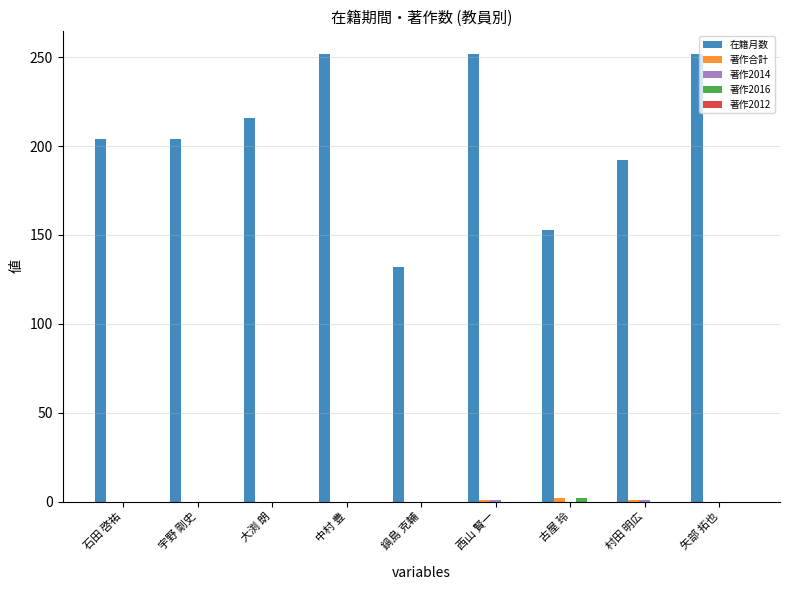

What is the greatest value displayed?

252